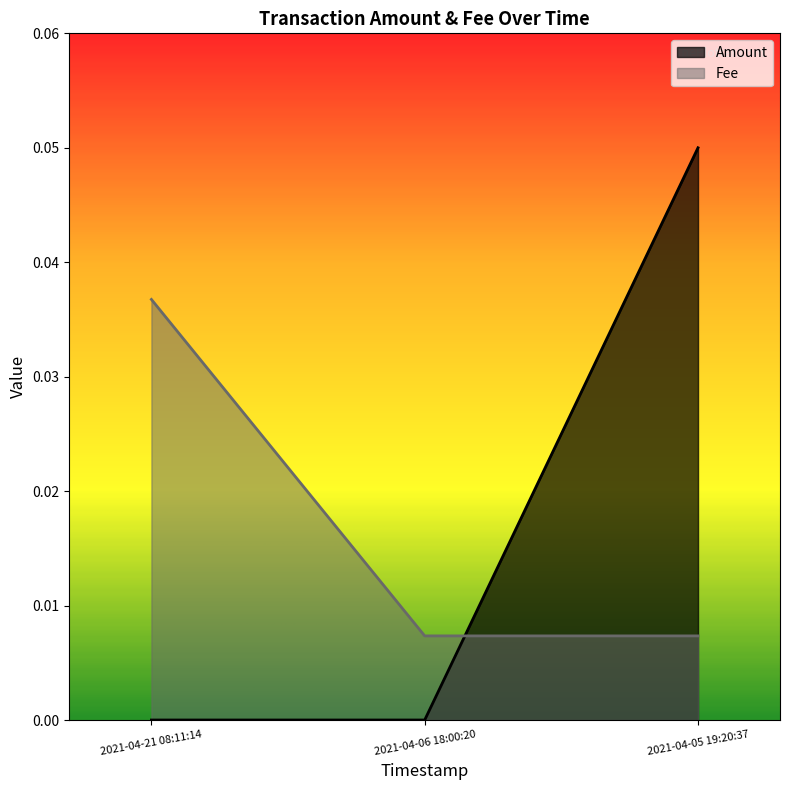

True or false: Amount has a value of 0.0 at 2021-04-06 18:00:20.

True